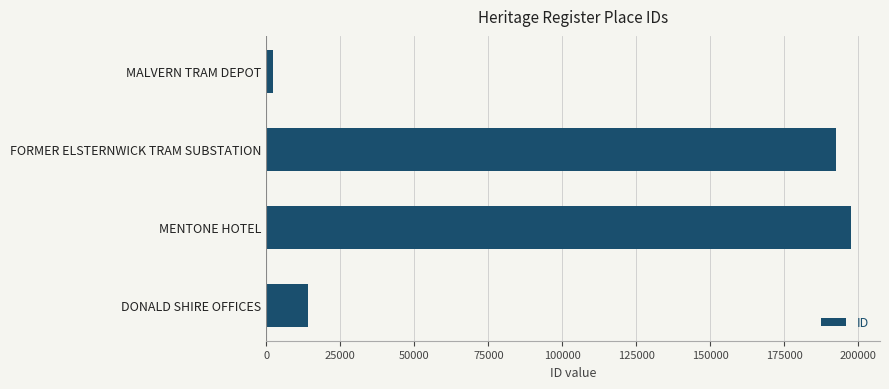

What is the sum of all values?

406023